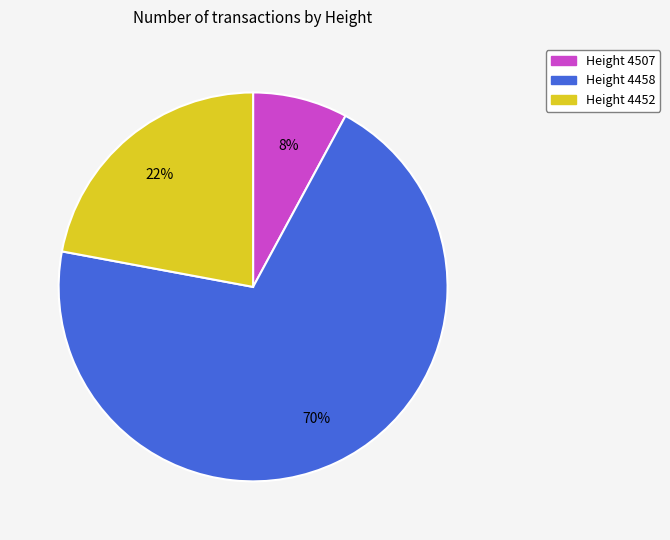

To the nearest percent, what is the average slice percentage?

33%